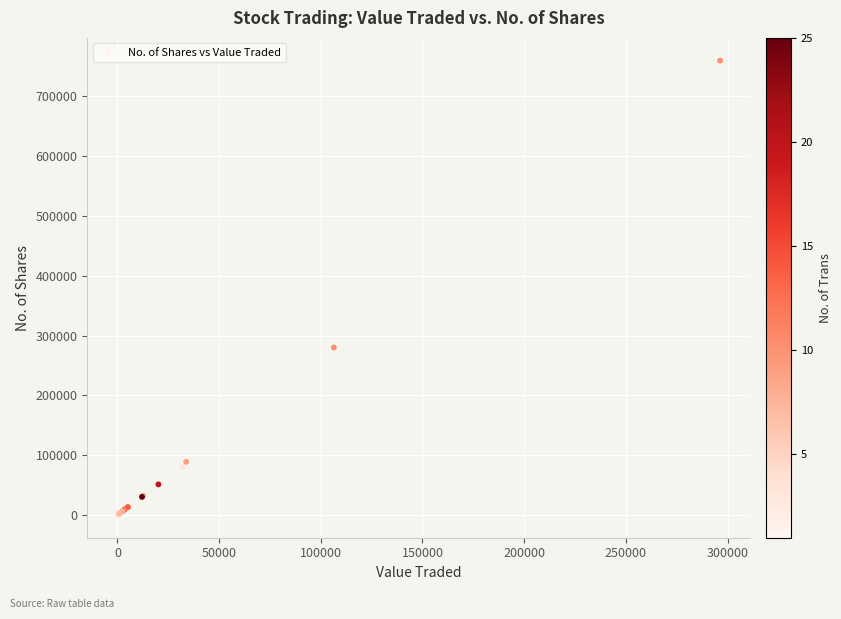

What Y value in the scatter plot is closest to 379905?

280075